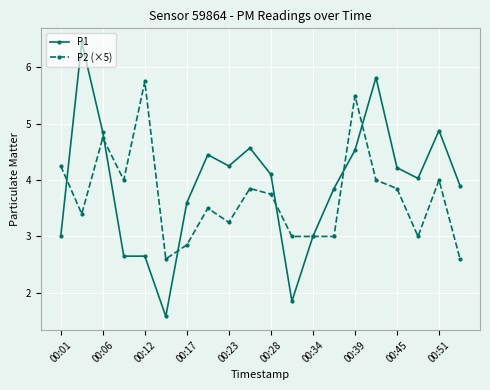

What is the average value of the P1 series?

3.9